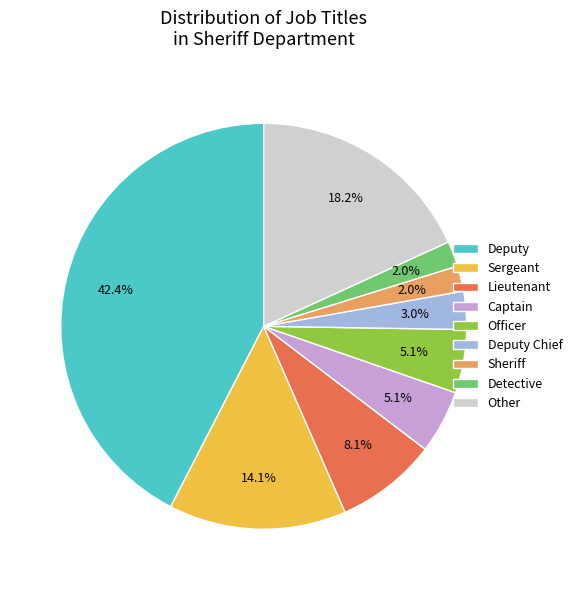

Between Deputy Chief and Sheriff, which is larger?

Deputy Chief